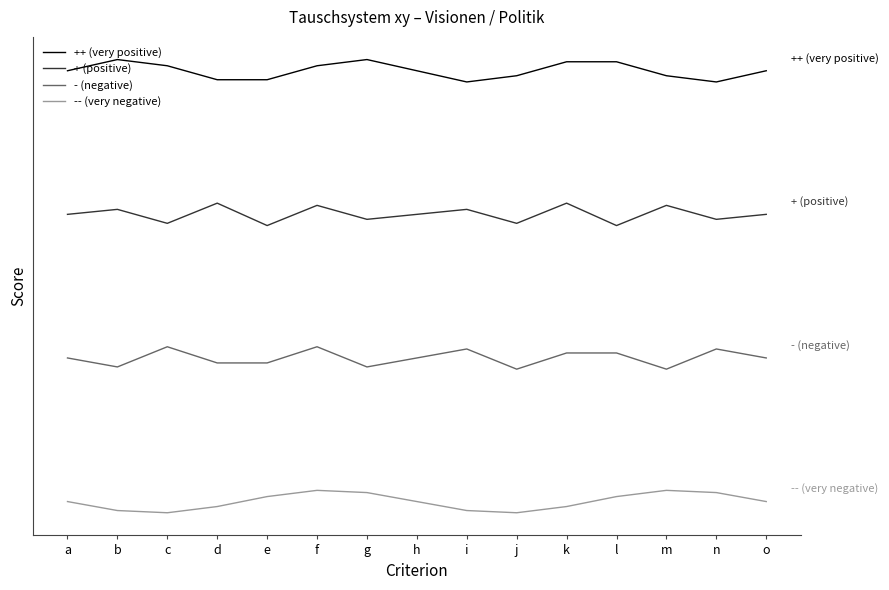

True or false: - (negative) and ++ (very positive) cross at least once.

False